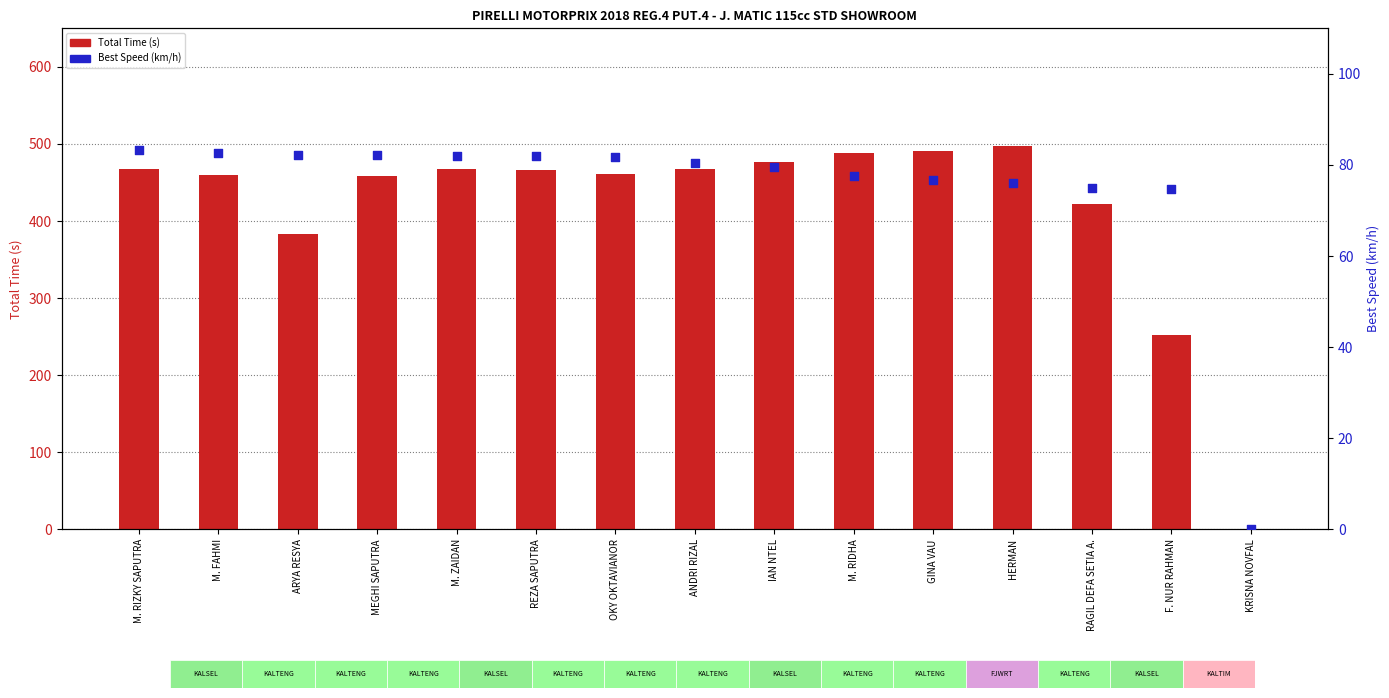

Is the value of Total Time (s) at OKY OKTAVIANOR greater than the value of Best Speed (km/h) at F. NUR RAHMAN?

Yes